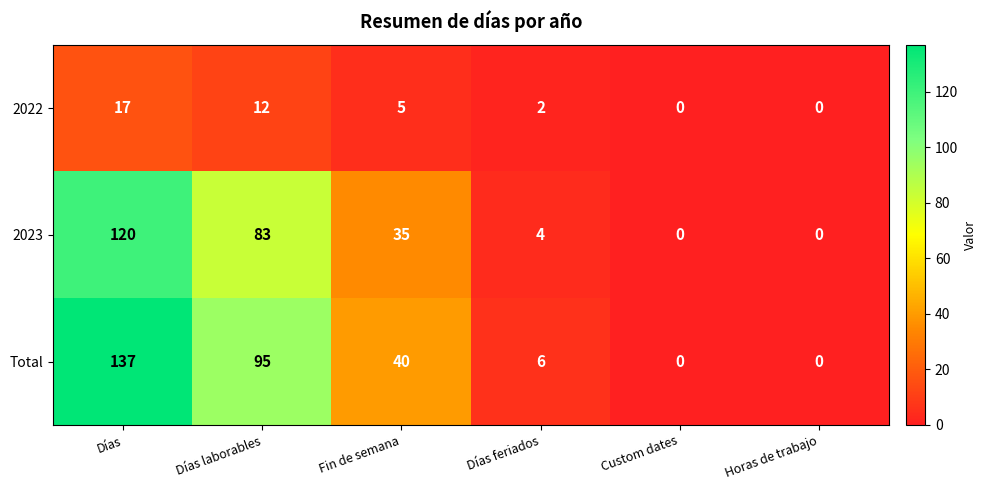

How many distinct data groups are displayed?

3